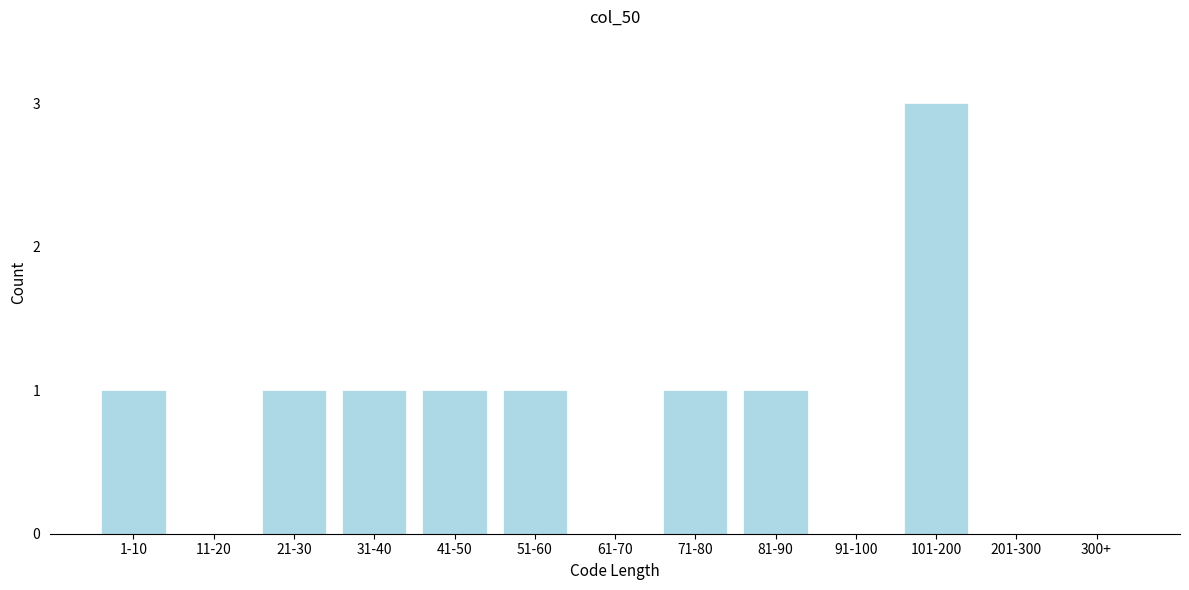

Reading left to right, list all the values displayed in this chart.

1-10=1	11-20=0	21-30=1	31-40=1	41-50=1	51-60=1	61-70=0	71-80=1	81-90=1	91-100=0	101-200=3	201-300=0	300+=0